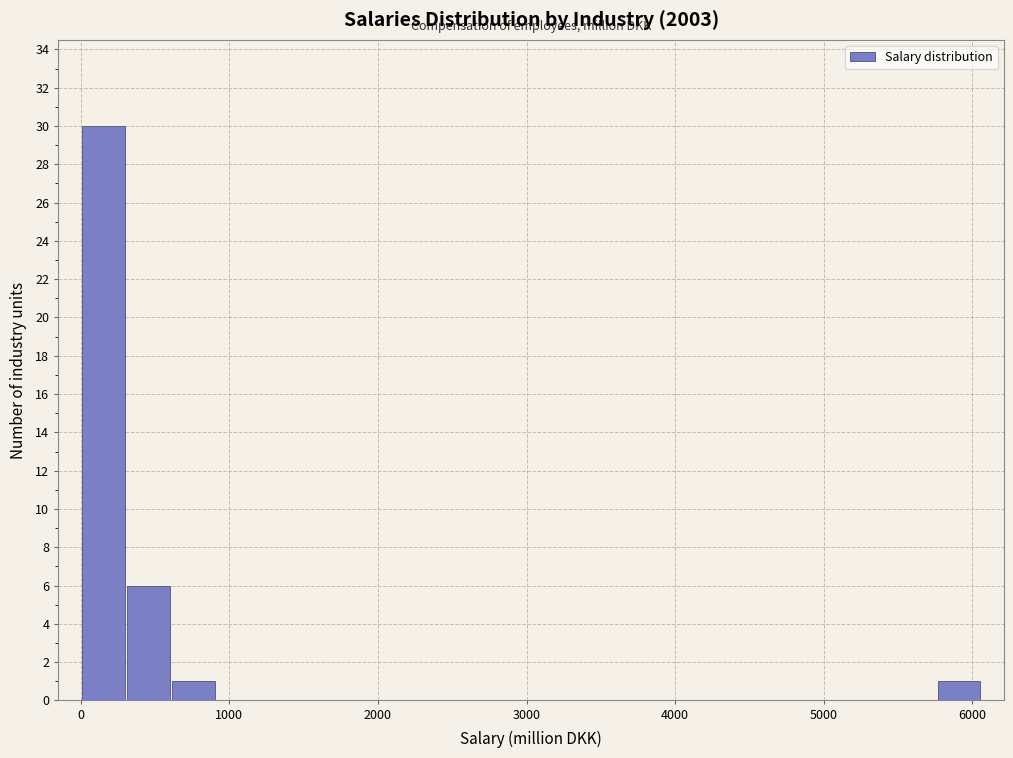

Read against the x-axis, roughly where is the centre of the tallest bar?

200